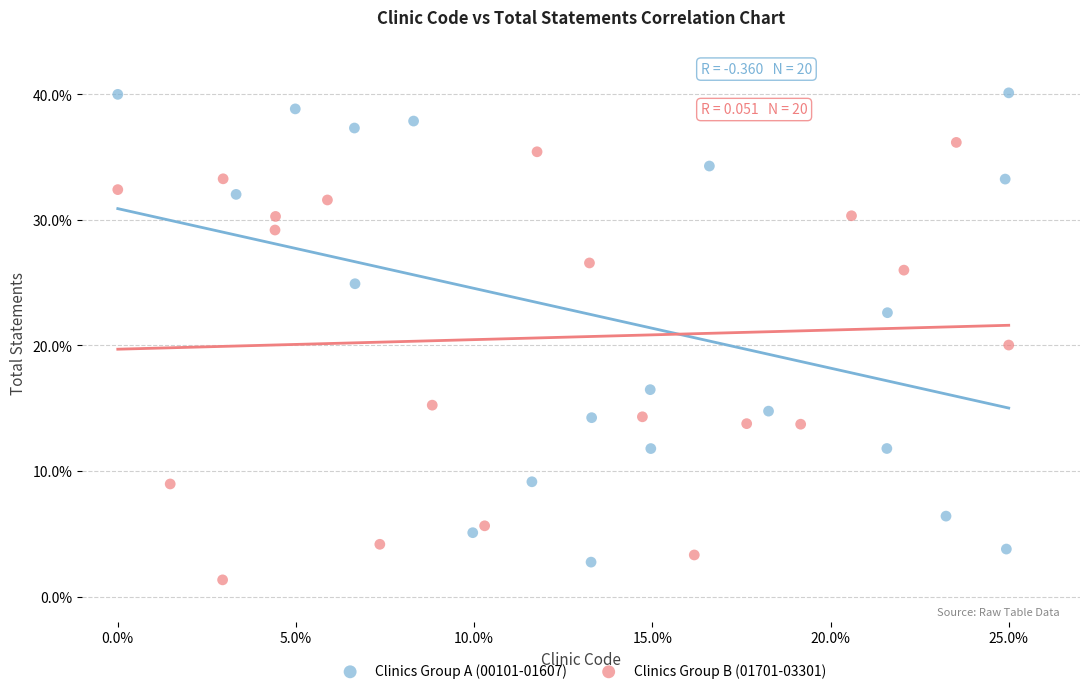

Which series contains the lowest Y value?

Clinics Group B (01701-03301)